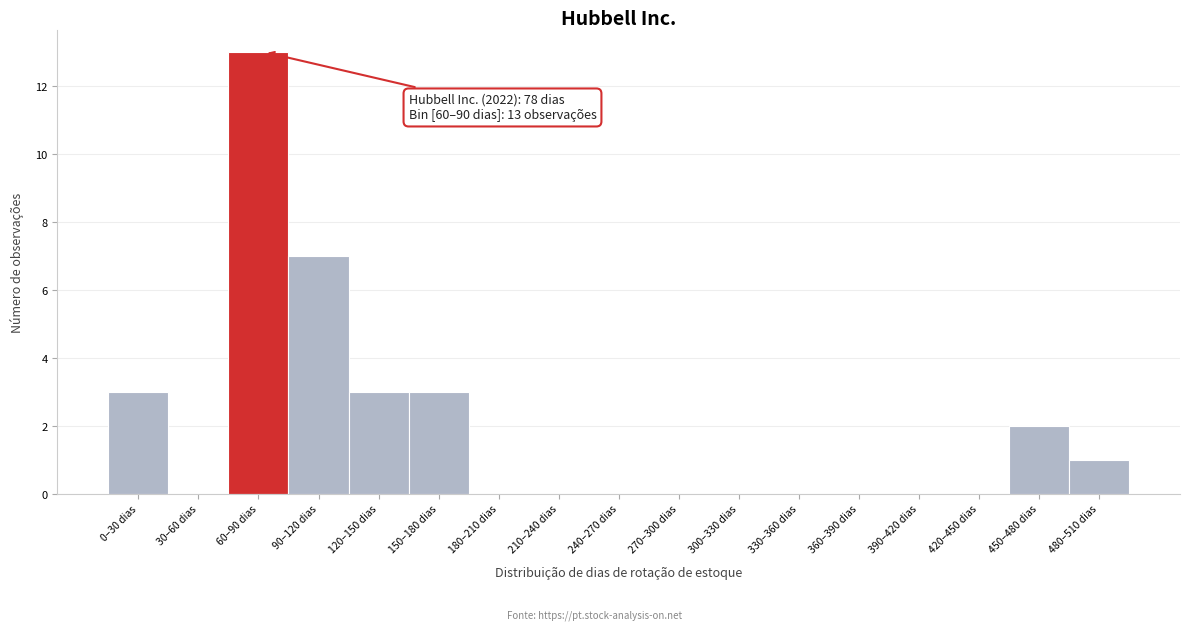

Reading left to right, list all the values displayed in this chart.

0–30 dias=3	30–60 dias=0	60–90 dias=13	90–120 dias=7	120–150 dias=3	150–180 dias=3	180–210 dias=0	210–240 dias=0	240–270 dias=0	270–300 dias=0	300–330 dias=0	330–360 dias=0	360–390 dias=0	390–420 dias=0	420–450 dias=0	450–480 dias=2	480–510 dias=1